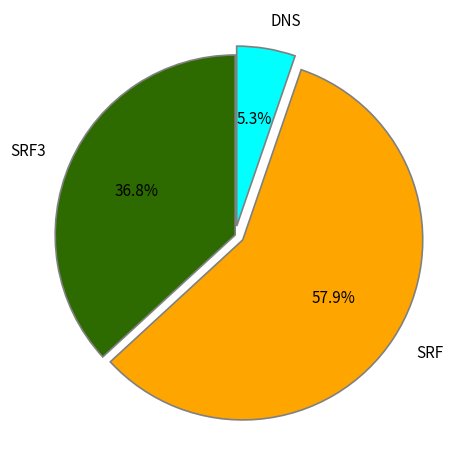

Which slice is the largest?

SRF